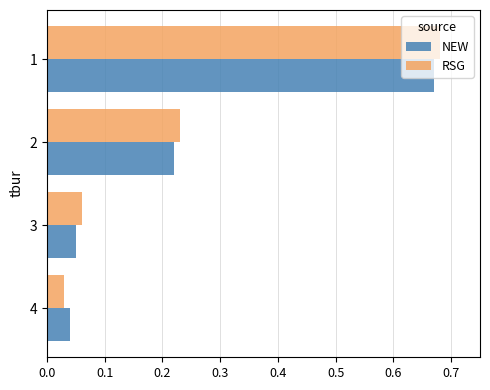

True or false: NEW has a value of 1.1 at 1.

False